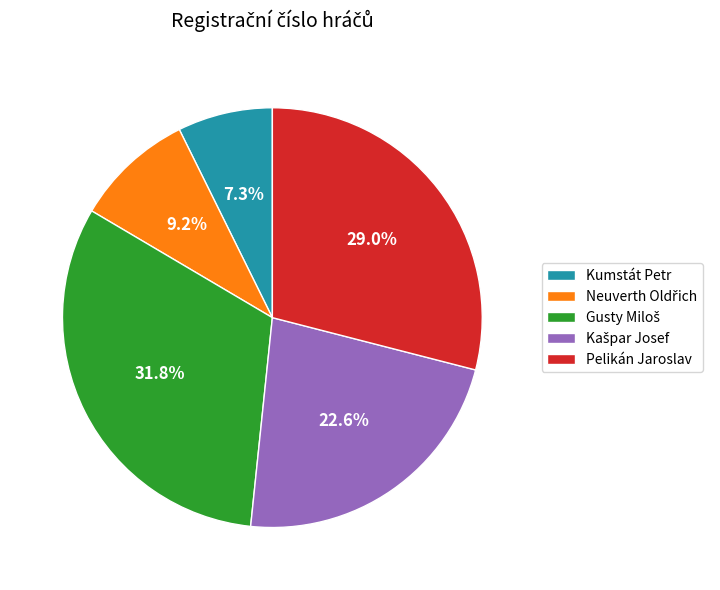

How many segments does this pie chart have?

5